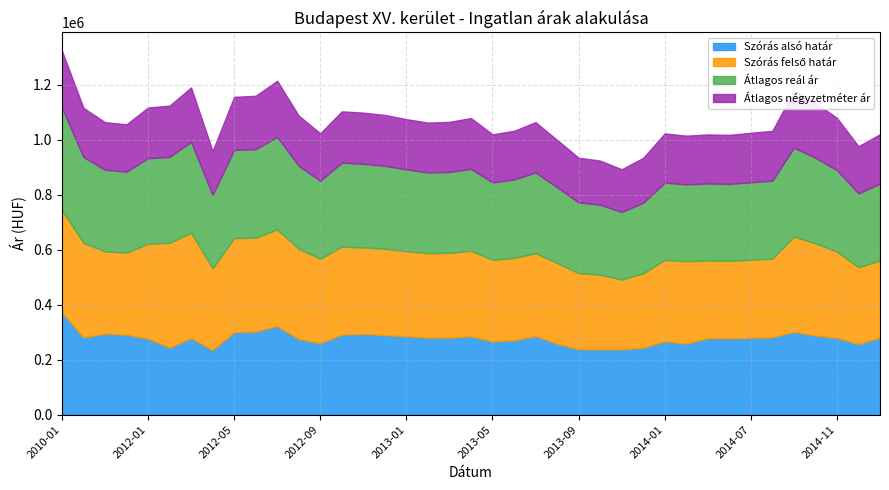

List the labels in order of Szórás felső határ value, largest first.

2012-03, 2012-02, 2010-01, 2012-07, 2014-09, 2012-01, 2011-05, 2012-05, 2012-06, 2014-10, 2012-08, 2012-10, 2012-11, 2012-12, 2014-11, 2013-04, 2013-01, 2013-03, 2012-09, 2013-02, 2013-07, 2014-04, 2011-11, 2013-06, 2011-12, 2012-04, 2013-05, 2014-01, 2013-08, 2014-08, 2014-07, 2014-05, 2014-06, 2015-01, 2014-12, 2013-09, 2013-10, 2013-12, 2013-11